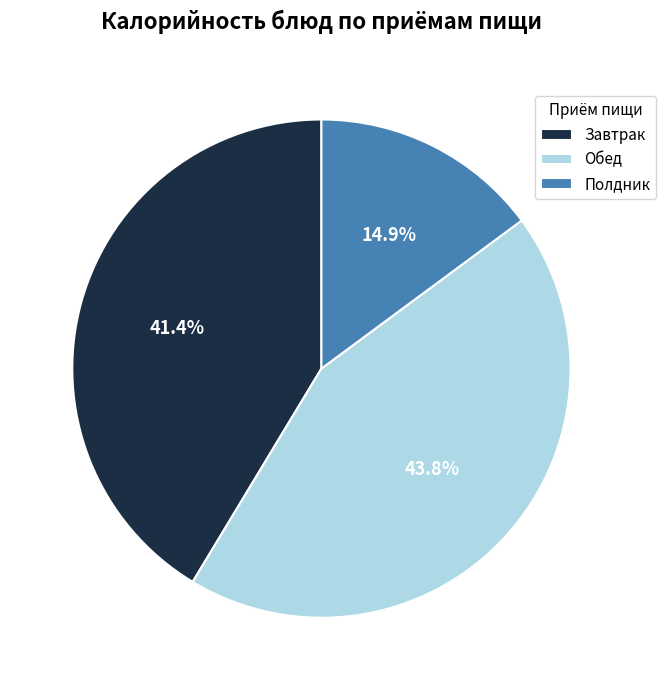

What is the smallest slice in the pie chart?

Полдник